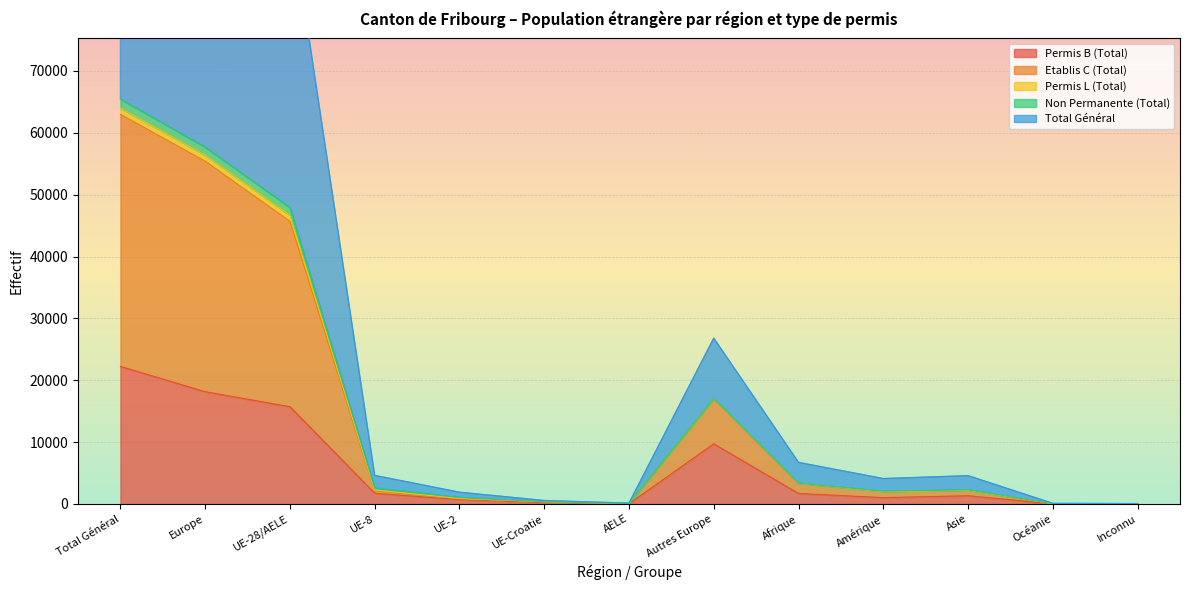

Rank the categories by Total Général value from lowest to highest.

Inconnu, Océanie, AELE, UE-Croatie, UE-2, Amérique, Asie, UE-8, Afrique, Autres Europe, UE-28/AELE, Europe, Total Général